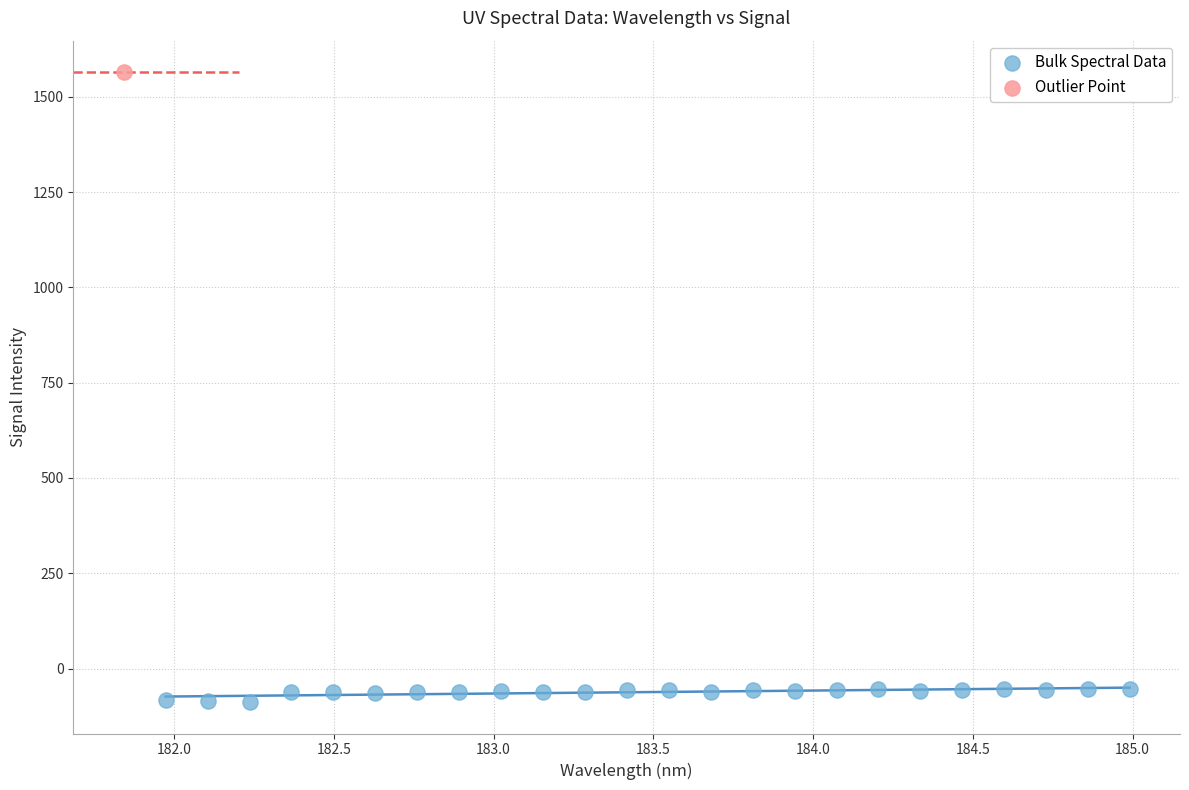

What are all the series names shown in the legend?

Bulk Spectral Data, Outlier Point